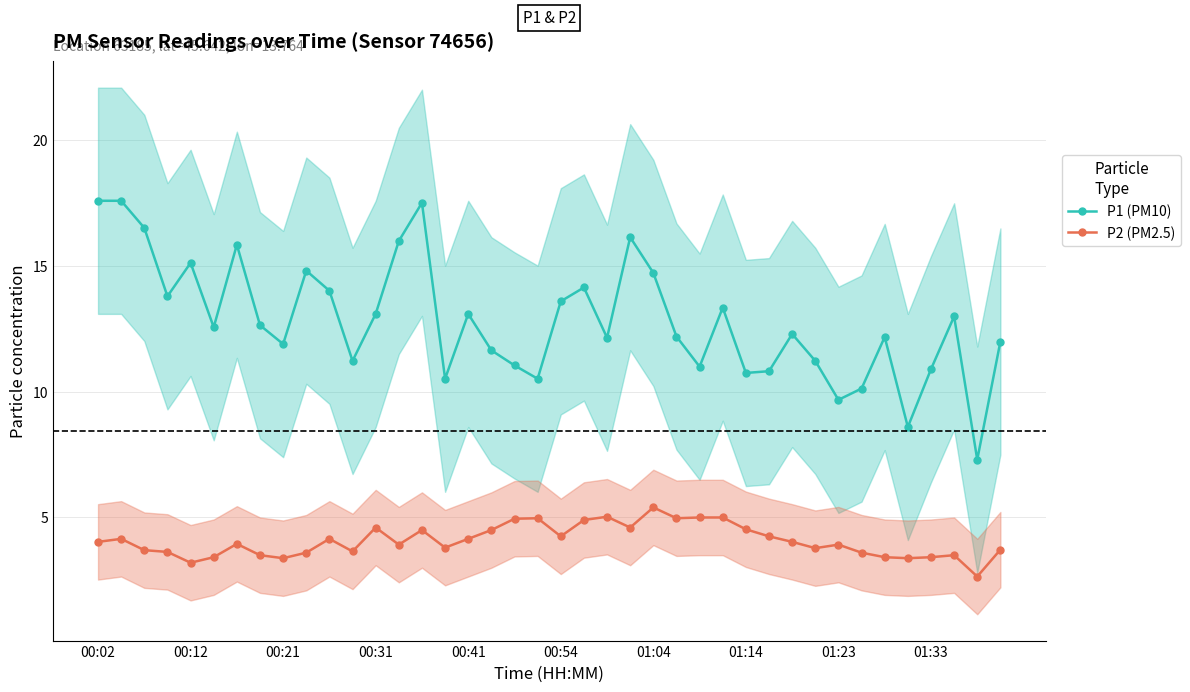

True or false: P2 (PM2.5) and P1 (PM10) intersect in this chart.

False